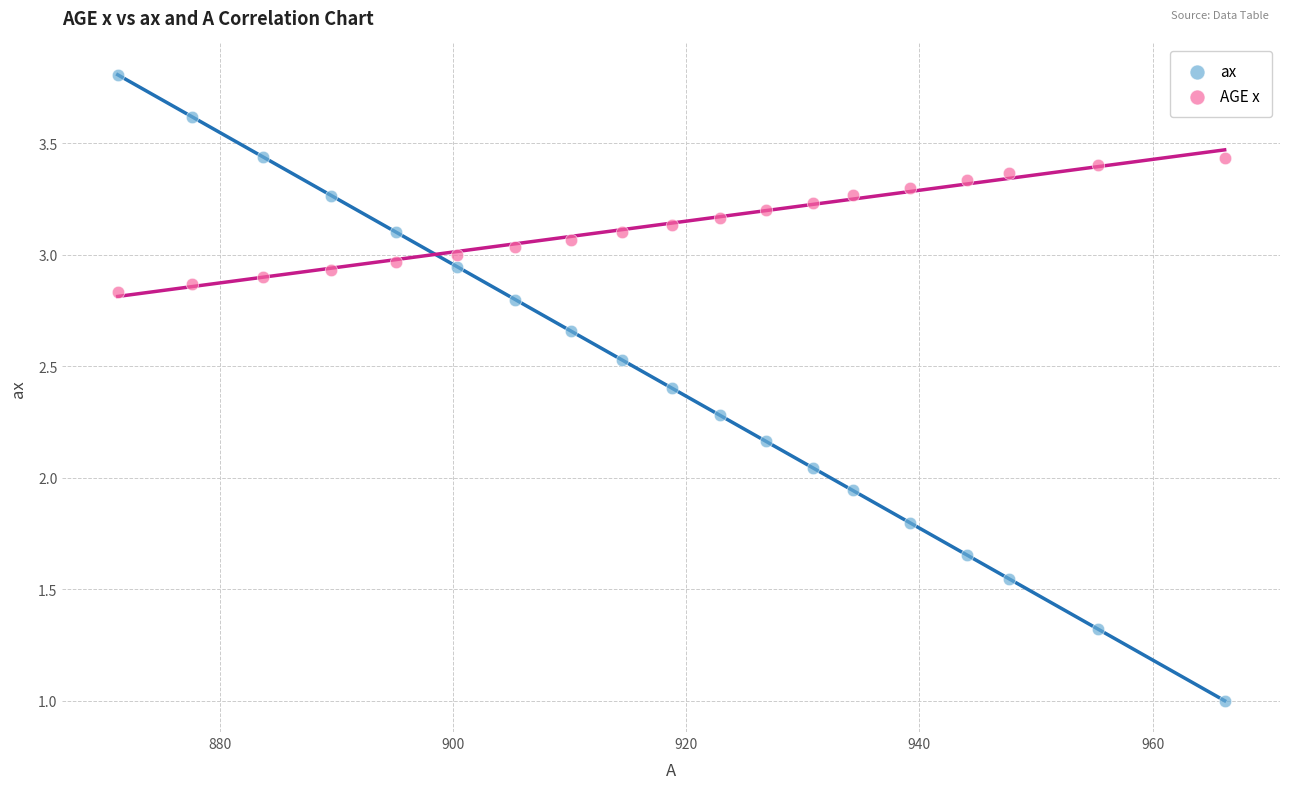

What are all the series names shown in the legend?

ax, AGE x